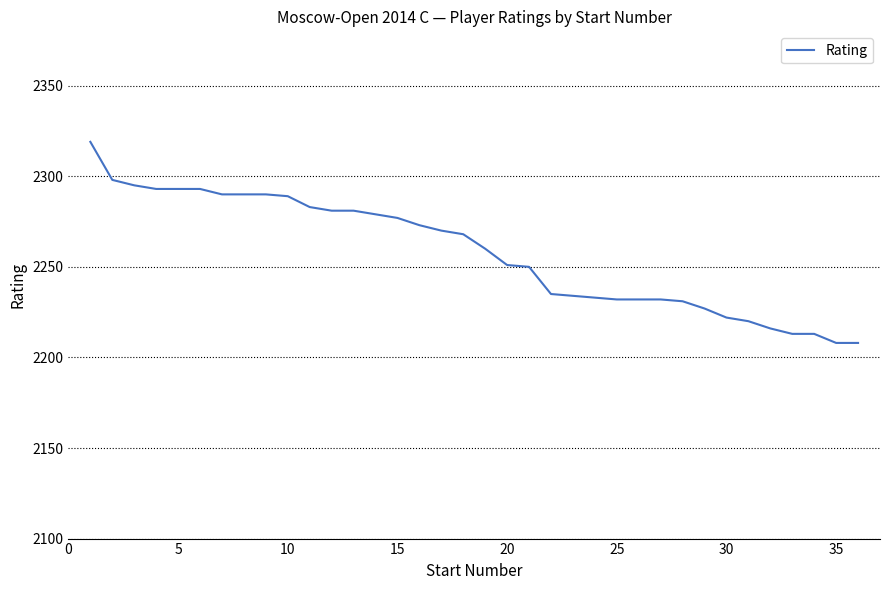

What is the greatest value displayed?

2319